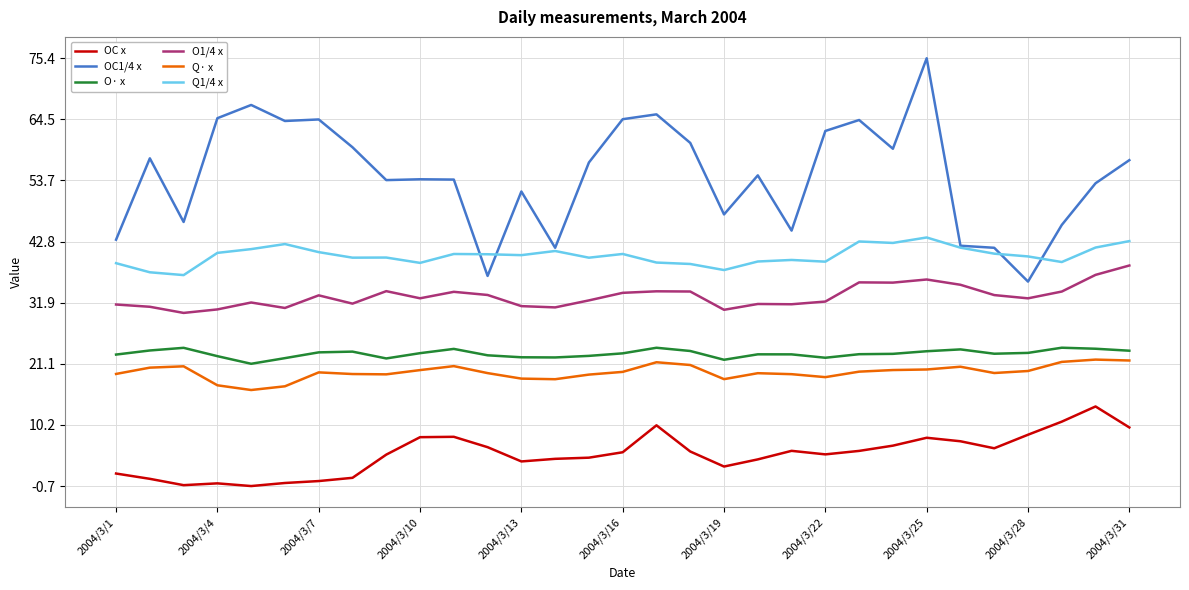

True or false: O· x and OC x cross at least once.

False